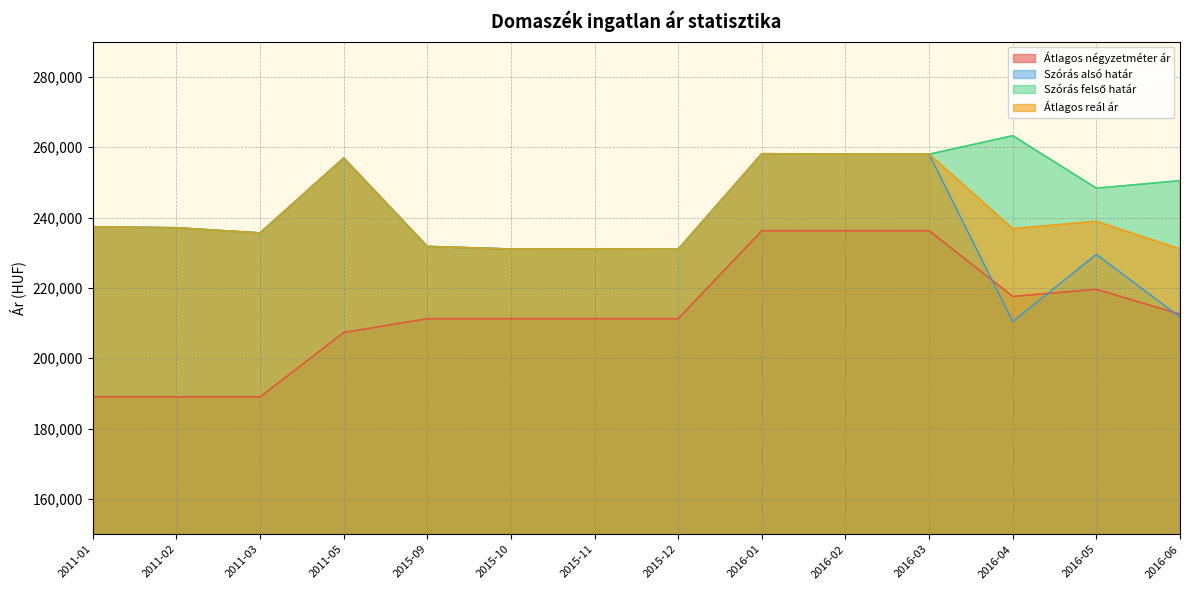

Does the chart display data point markers on the line(s)?

No